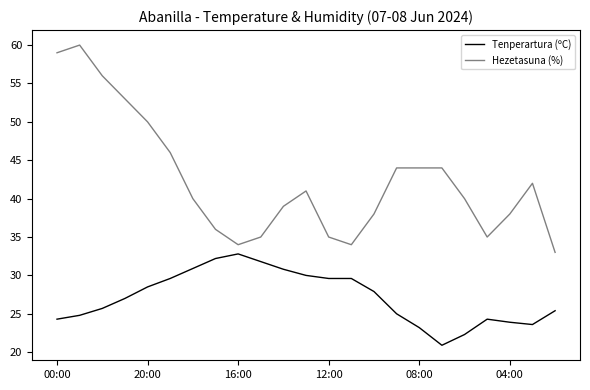

Rank the series by their maximum value, from lowest to highest.

Tenperartura (ºC), Hezetasuna (%)